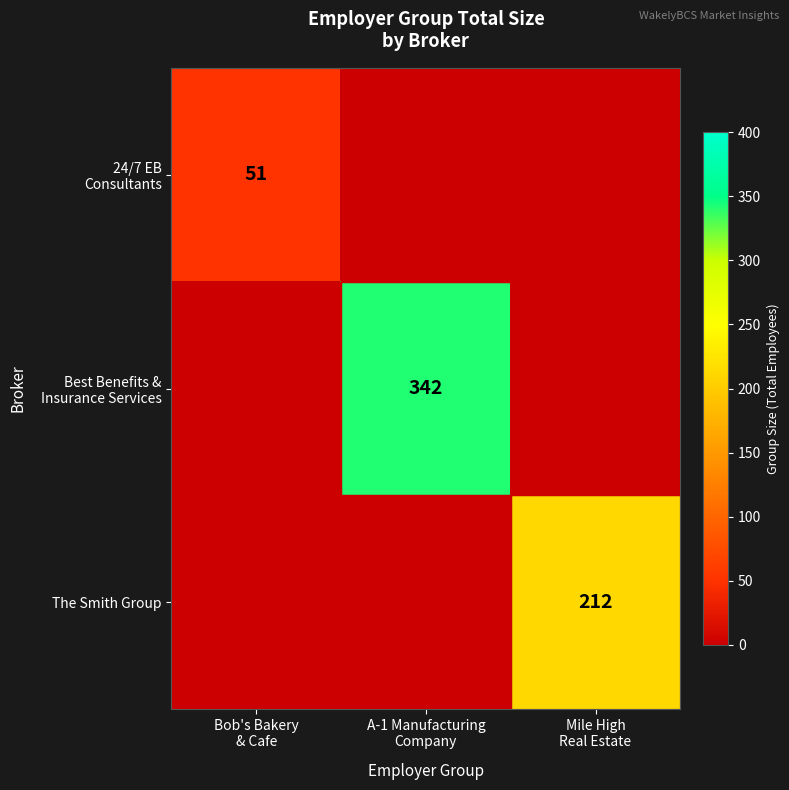

True or false: The Smith Group has a value of 85 at Mile High Real Estate.

False